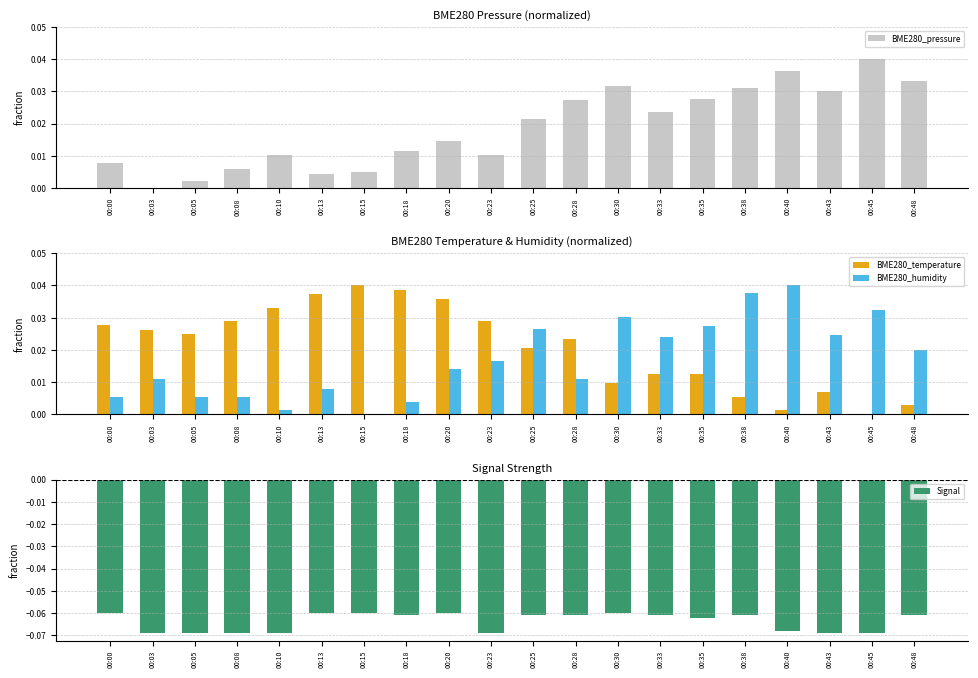

Rank the series by their maximum value, from highest to lowest.

BME280_pressure, BME280_temperature, BME280_humidity, Signal